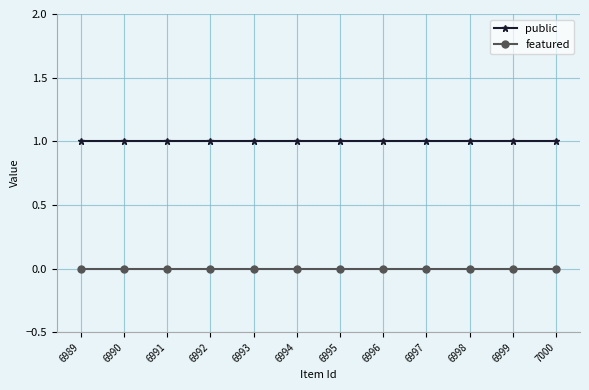

Rank the series at 6989 from lowest to highest value.

featured, public